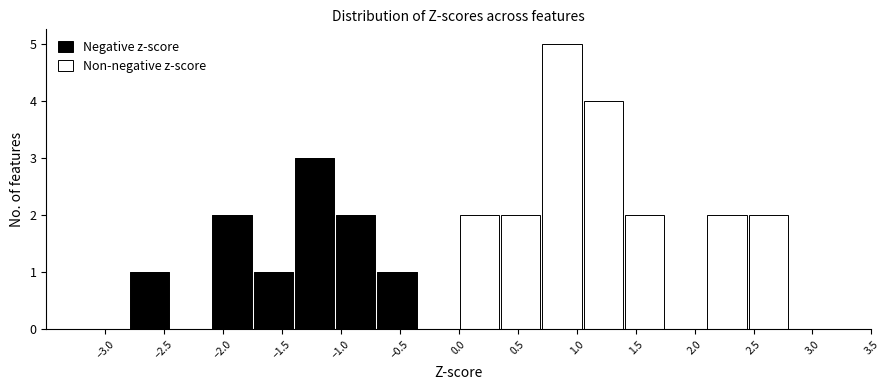

Reading left to right, transcribe this chart: for each stacked bar, give the range it covers on the x-axis and its total height. The values are not printed on the chart, so give them approximately, as read against the axis.

-3.50 to -3.15: 0
-3.15 to -2.80: 0
-2.80 to -2.45: 1
-2.45 to -2.10: 0
-2.10 to -1.75: 2
-1.75 to -1.40: 1
-1.40 to -1.05: 3
-1.05 to -0.70: 2
-0.70 to -0.35: 1
-0.35 to 0.00: 0
0.00 to 0.35: 2
0.35 to 0.70: 2
0.70 to 1.05: 5
1.05 to 1.40: 4
1.40 to 1.75: 2
1.75 to 2.10: 0
2.10 to 2.45: 2
2.45 to 2.80: 2
2.80 to 3.15: 0
3.15 to 3.50: 0